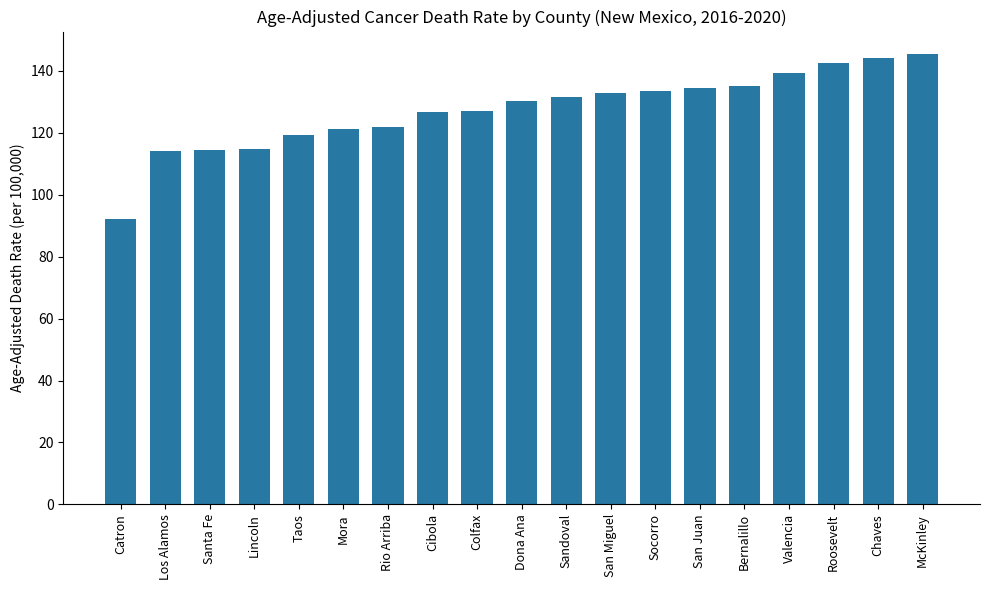

Between Dona Ana and San Miguel, which is larger?

San Miguel